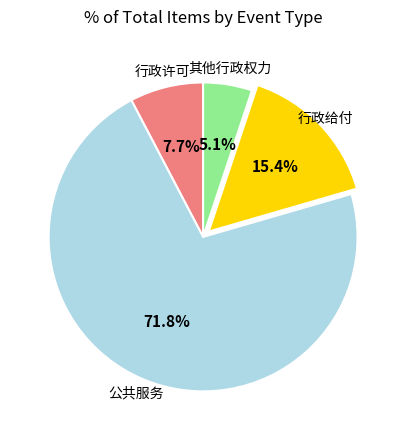

Is there any slice that represents more than half of the pie?

Yes